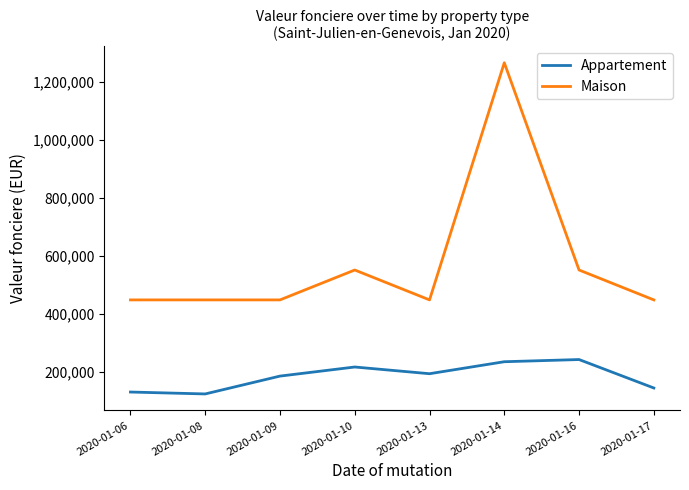

What is the spread (max minus min) of values at 2020-01-14?

1030000